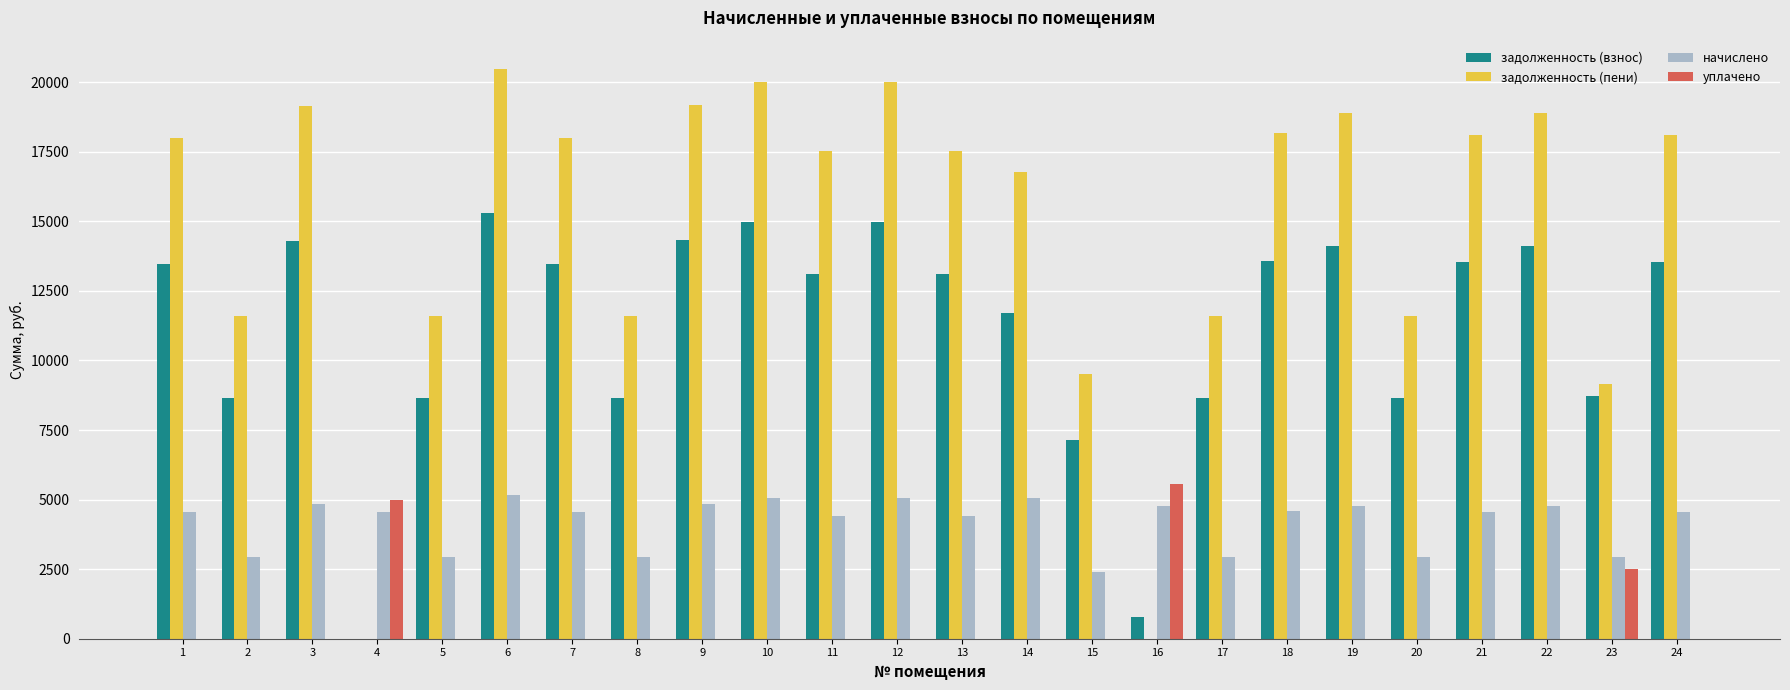

The задолженность (пени) series shows 18001.7 at 1. True or false?

True